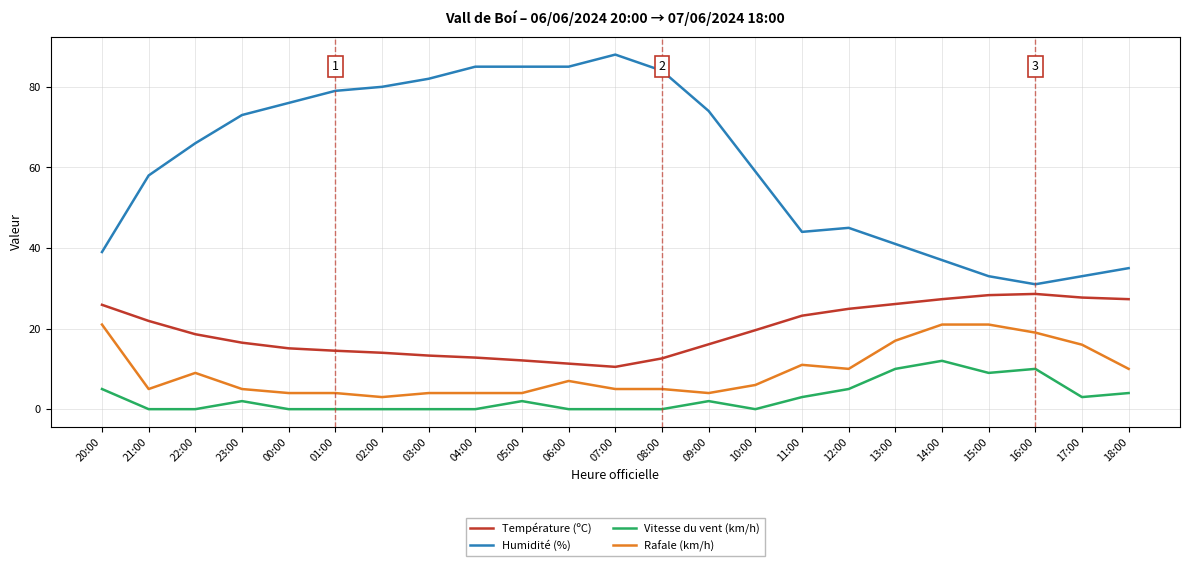

What is the difference between the Rafale (km/h) values at 22:00 and 01:00?

5.0